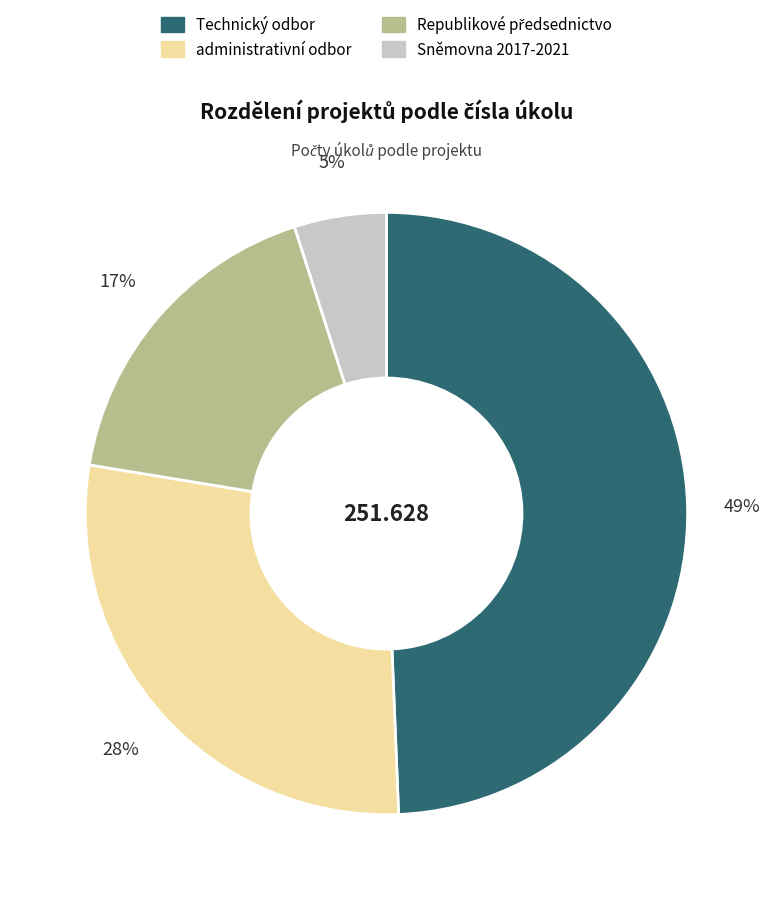

Is there any slice that represents more than half of the pie?

No